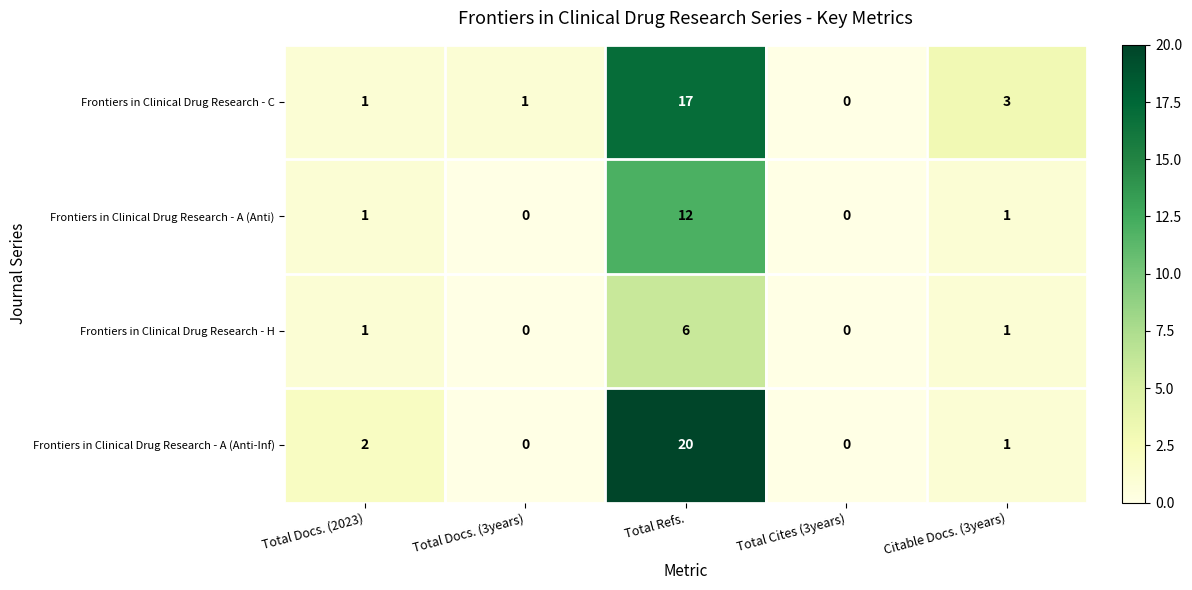

The value of Frontiers in Clinical Drug Research - C at Total Cites (3years) is -10. True or false?

False